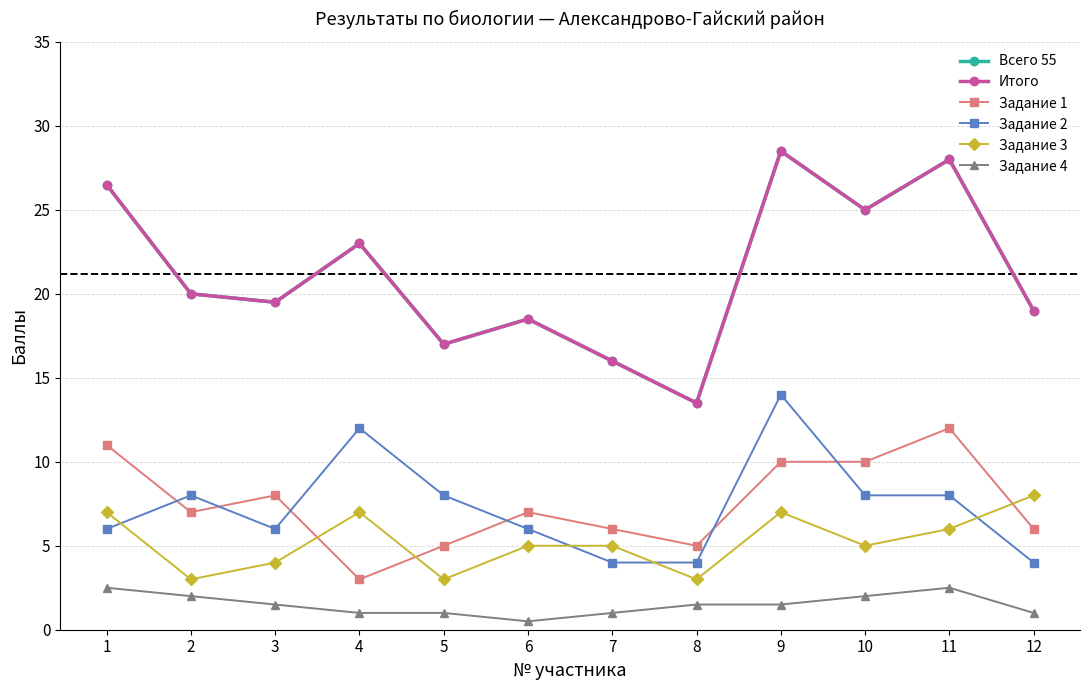

What is the greatest value displayed?

28.5